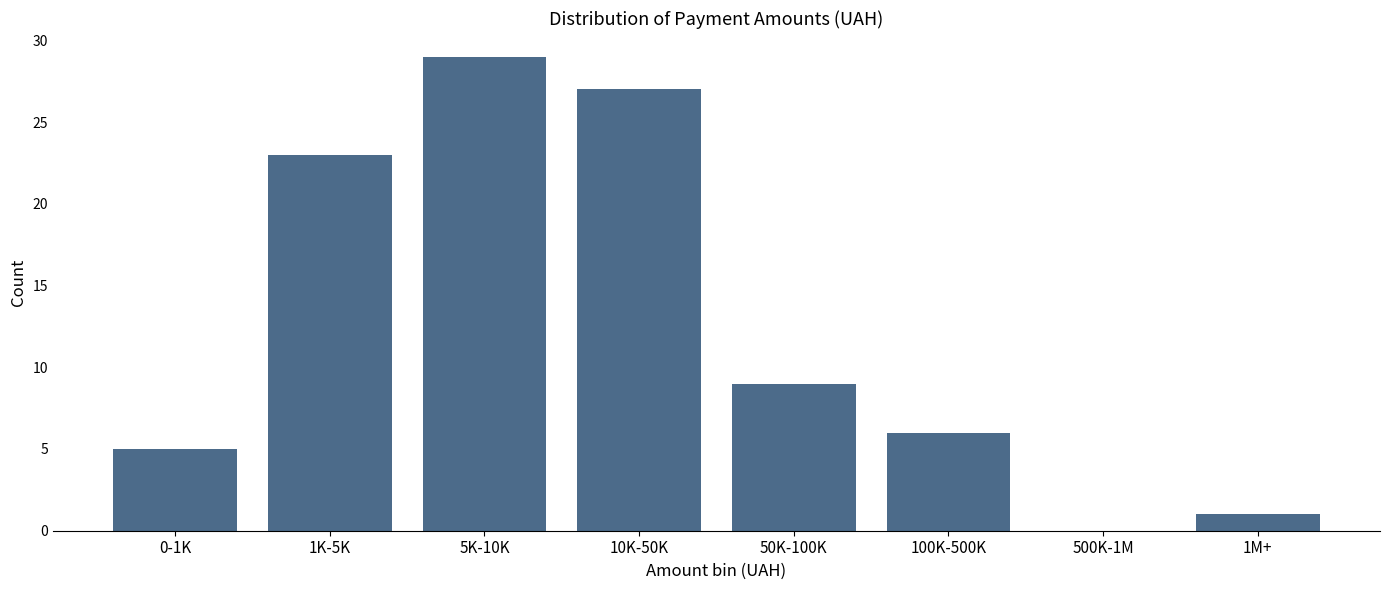

Reading right to left, transcribe all the data shown in this chart.

1M+=1	500K-1M=0	100K-500K=6	50K-100K=9	10K-50K=27	5K-10K=29	1K-5K=23	0-1K=5